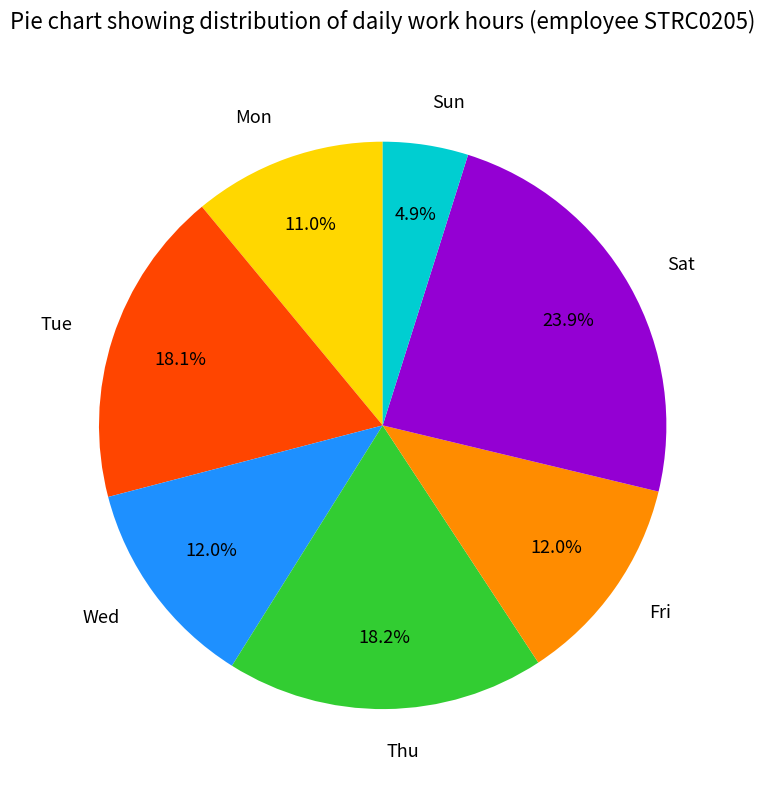

True or false: Mon accounts for 1% of the total.

False